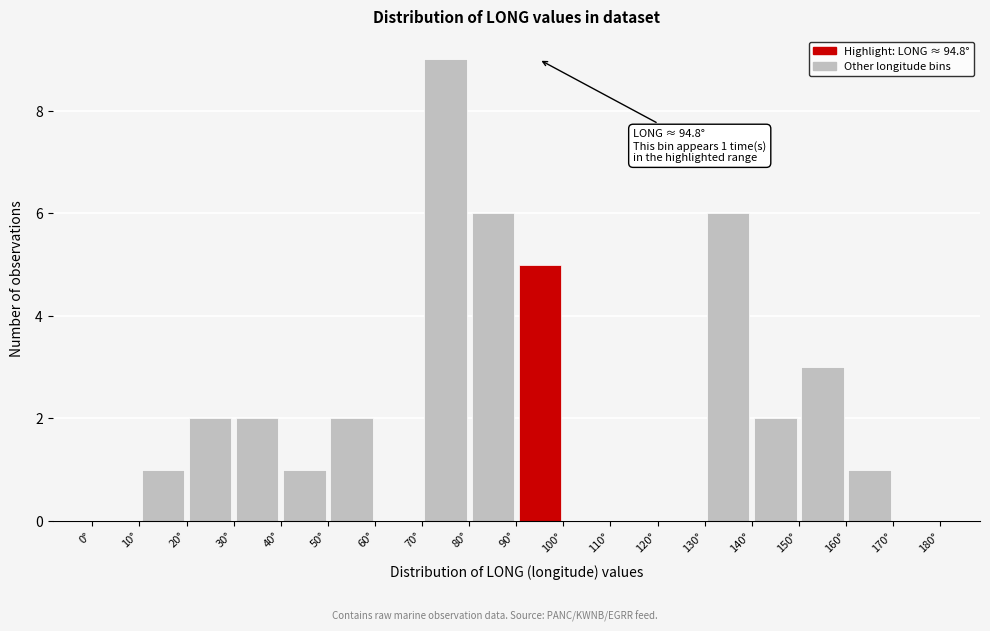

Which range on the x-axis has the tallest bar?

70 to 80